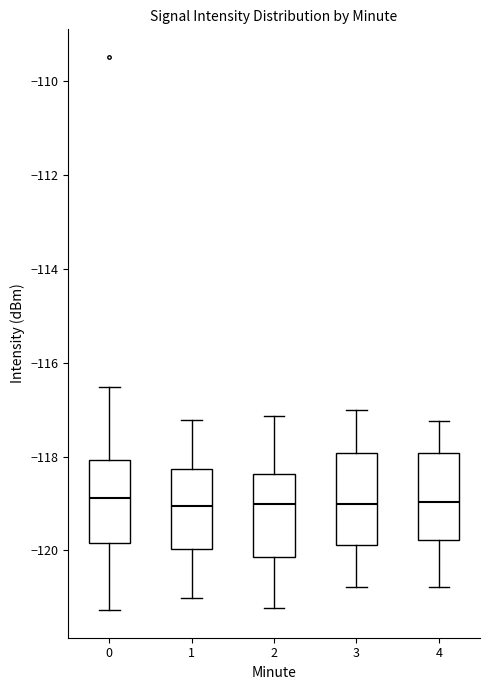

Where does the lower whisker of the box at x = 2 end on the y-axis? The values are not printed on the chart, so give them approximately, as read against the axis.

-121.2